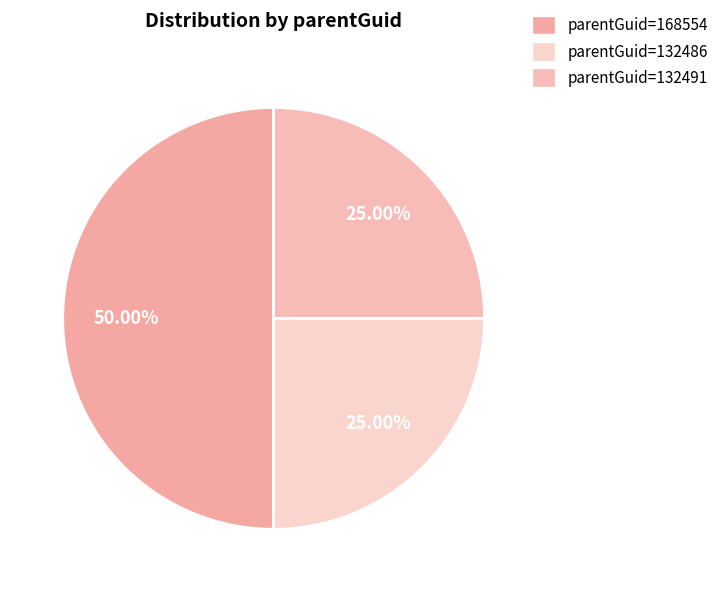

Count the number of slices in the pie.

3